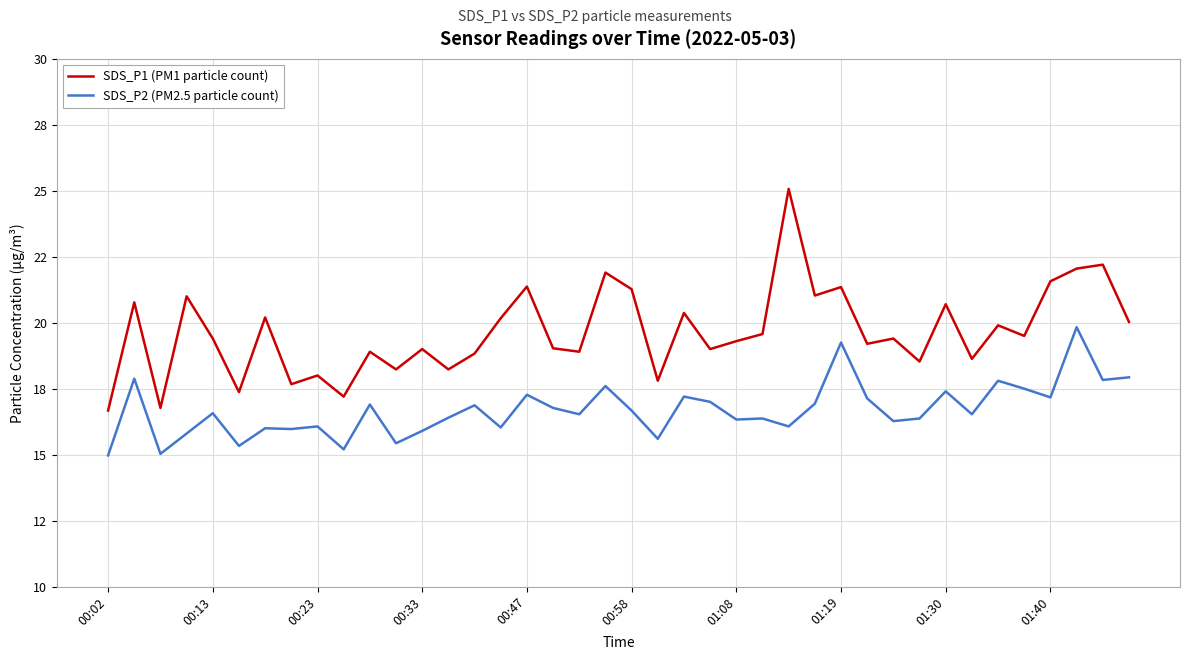

What is the difference between the maximum and minimum values in the SDS_P2 (PM2.5 particle count) series?

4.9